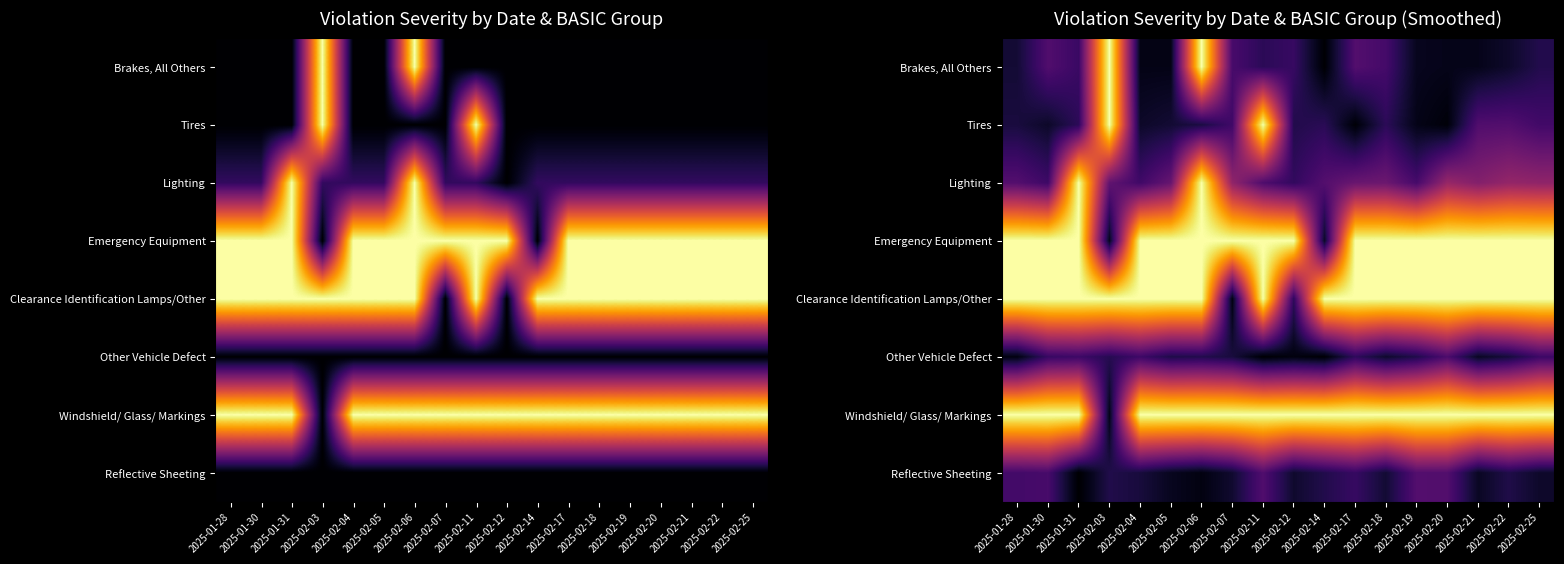

At which label does Windshield/ Glass/ Markings reach its peak?

2025-01-28